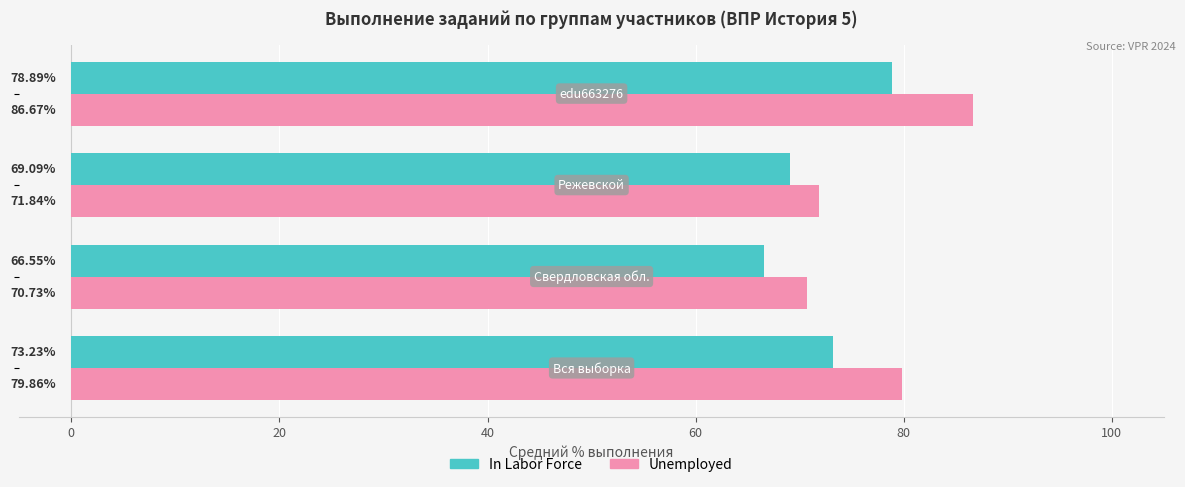

What are all the series names shown in the legend?

In Labor Force, Unemployed